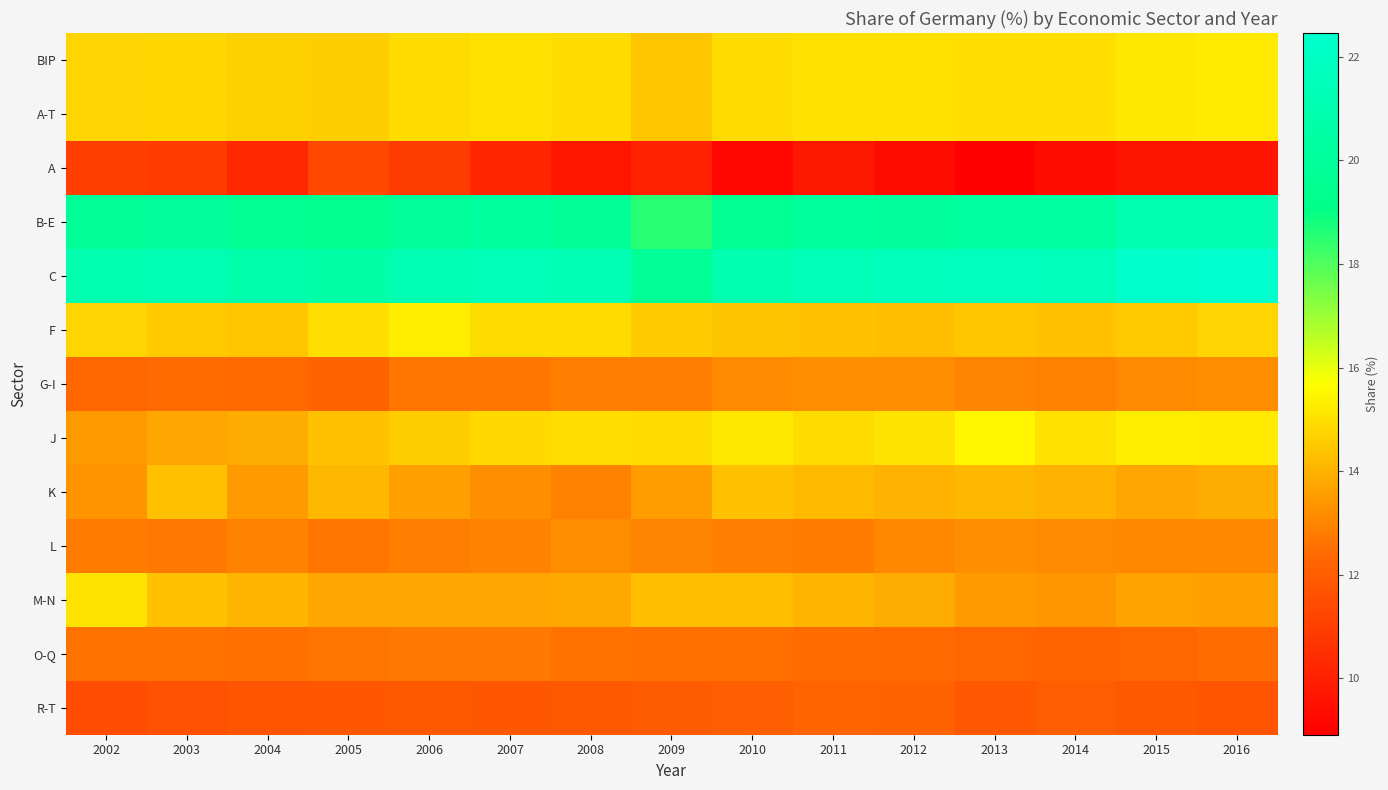

Which series has the largest total across all categories?

C